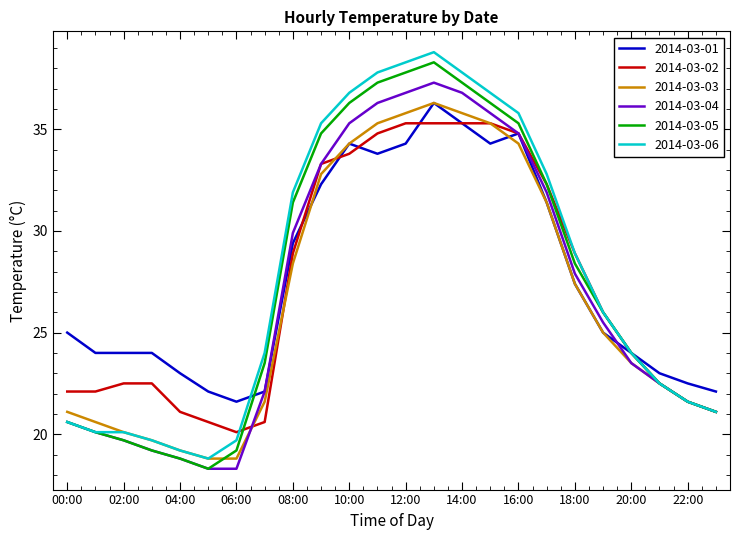

What is the highest value of the 2014-03-05 series?

38.3